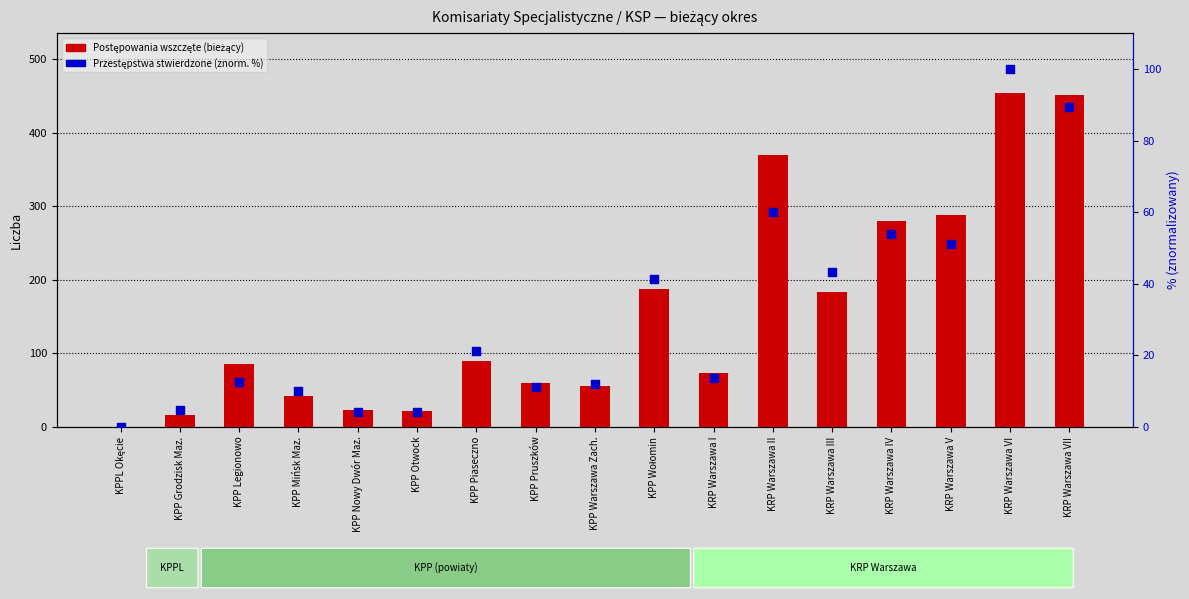

Which series reaches the maximum Y coordinate?

Postępowania wszczęte (bieżący)